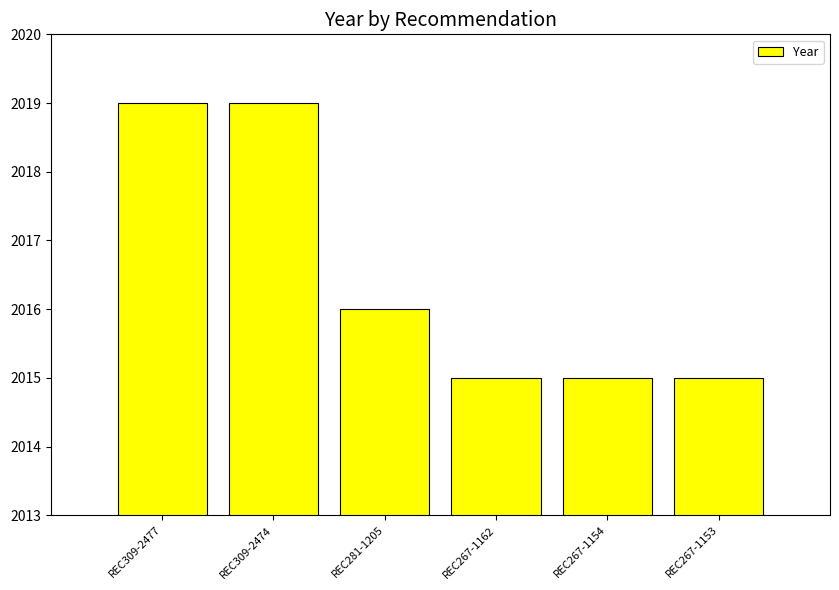

What is the label of the 5th bar from the left?

REC267-1154